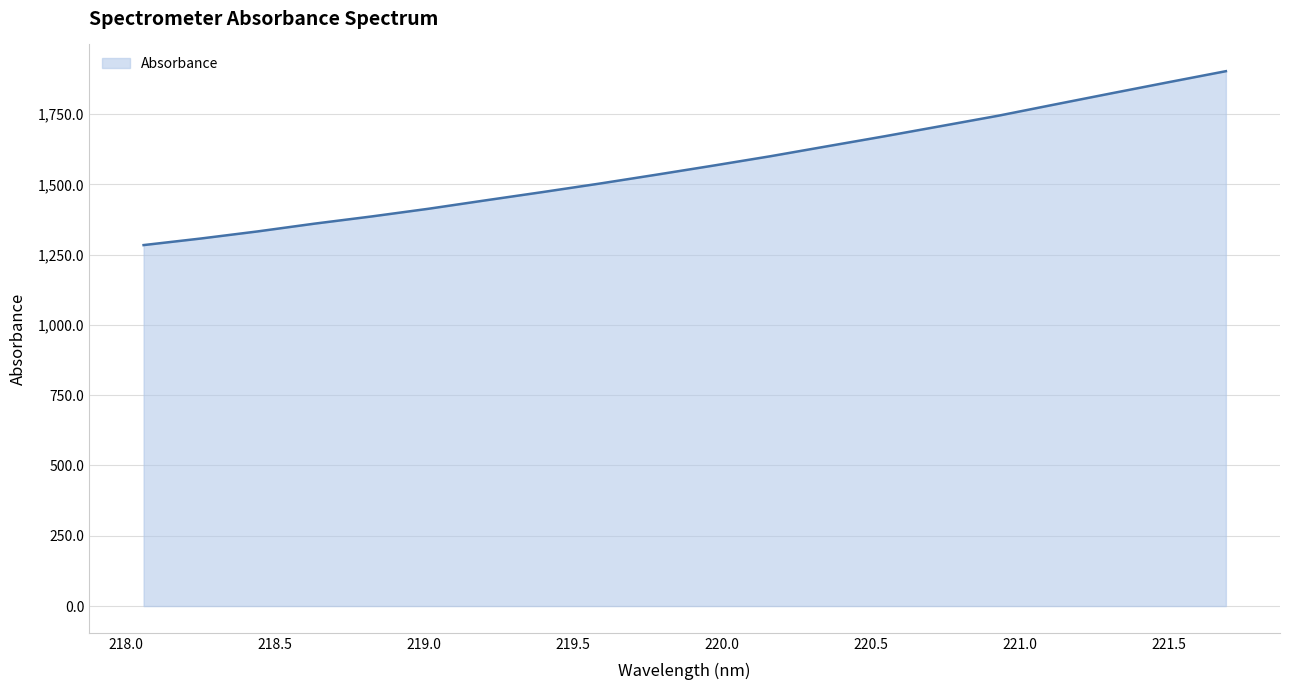

What is the maximum value shown in the chart?

1902.4